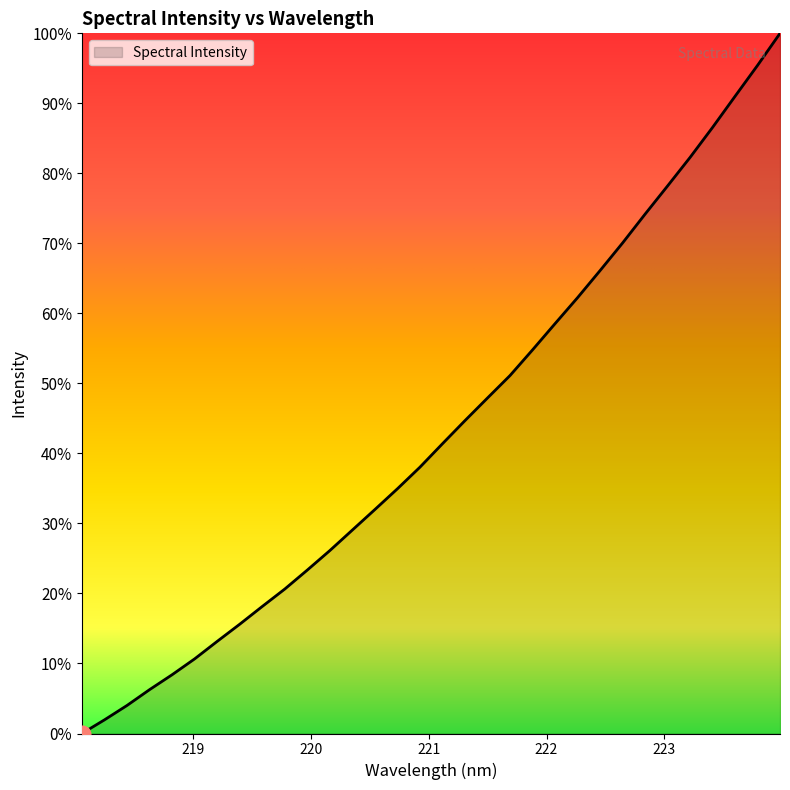

Rank the categories by value from lowest to highest.

218.0596, 218.2508, 218.442, 218.6332, 218.8244, 219.0156, 219.2067, 219.3979, 219.589, 219.7801, 219.9712, 220.1623, 220.3533, 220.5444, 220.7354, 220.9264, 221.1174, 221.3083, 221.4993, 221.6902, 221.8812, 222.0721, 222.263, 222.4538, 222.6447, 222.8355, 223.0264, 223.2172, 223.408, 223.5987, 223.7895, 223.9802